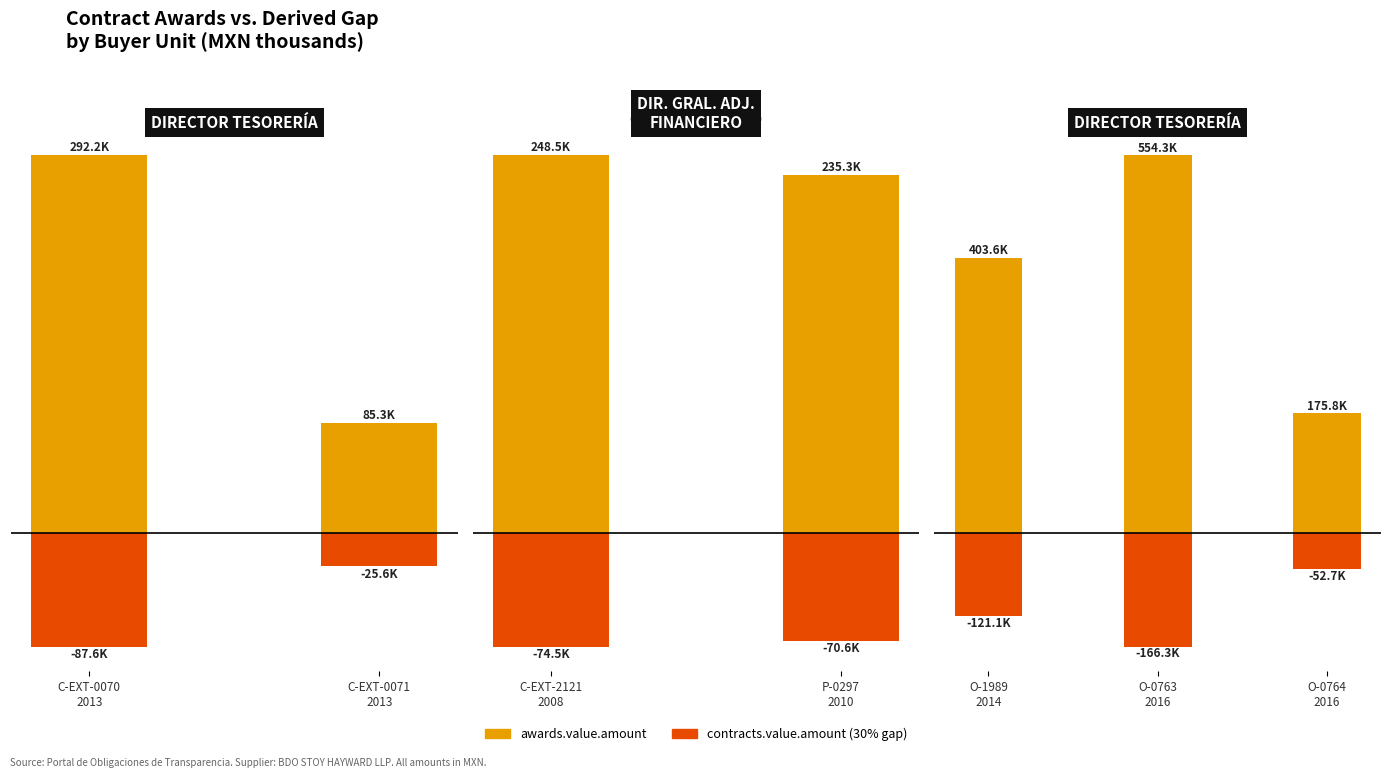

Which series has the largest range (max minus min)?

awards.value.amount